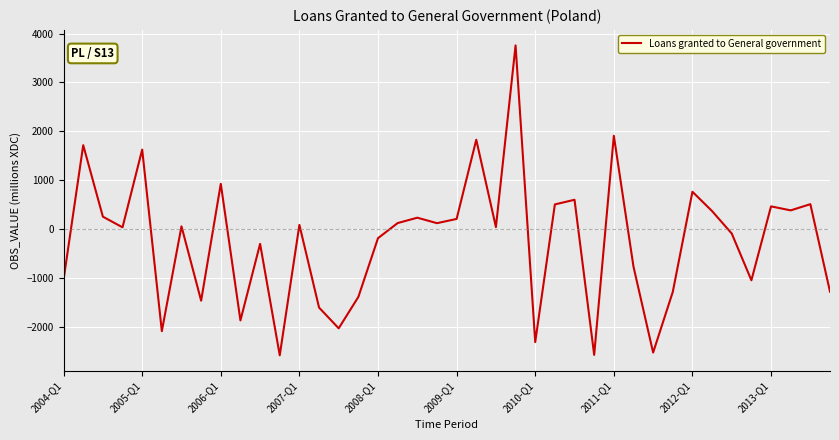

What is the maximum value shown in the chart?

3757